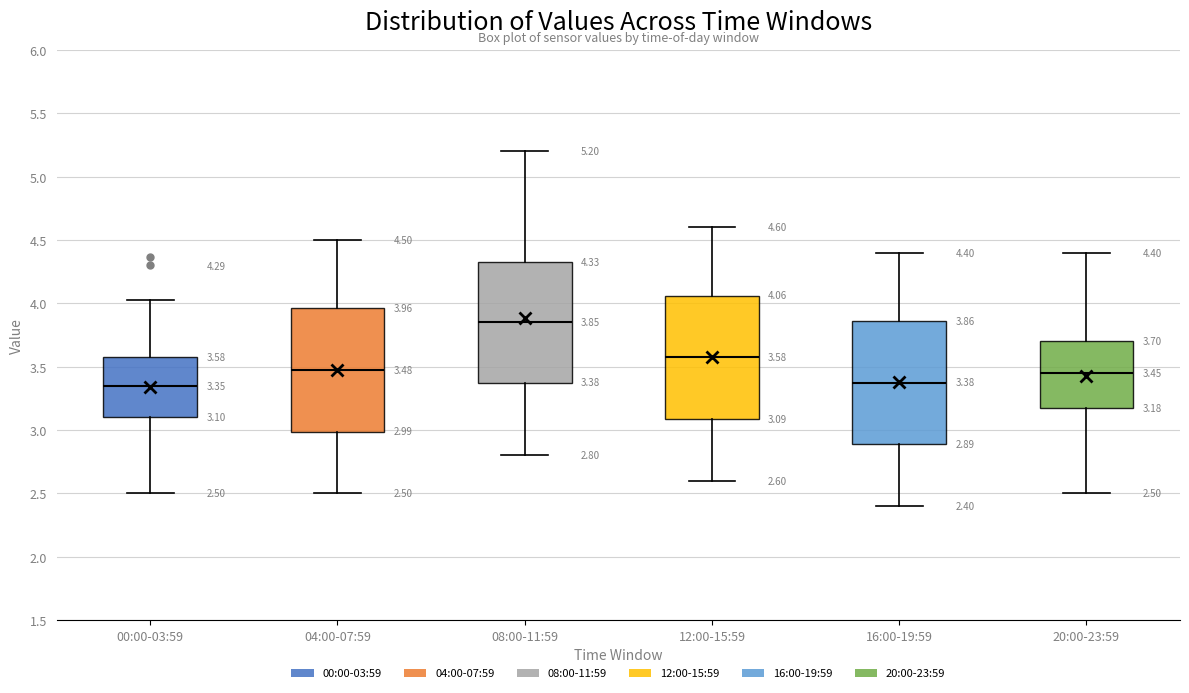

Which box's median line is the highest?

08:00-11:59